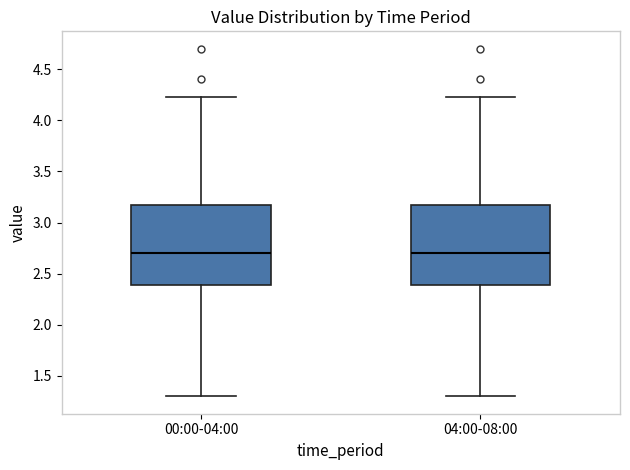

Reading left to right, read every box against the y-axis: the position of its median line, the range the box covers, and the ends of its whiskers. The values are not printed on the chart, so give them approximately, as read against the axis.

00:00-04:00: median 2.70, box 2.40 to 3.15, whiskers 1.30 to 4.25
04:00-08:00: median 2.70, box 2.40 to 3.15, whiskers 1.30 to 4.25